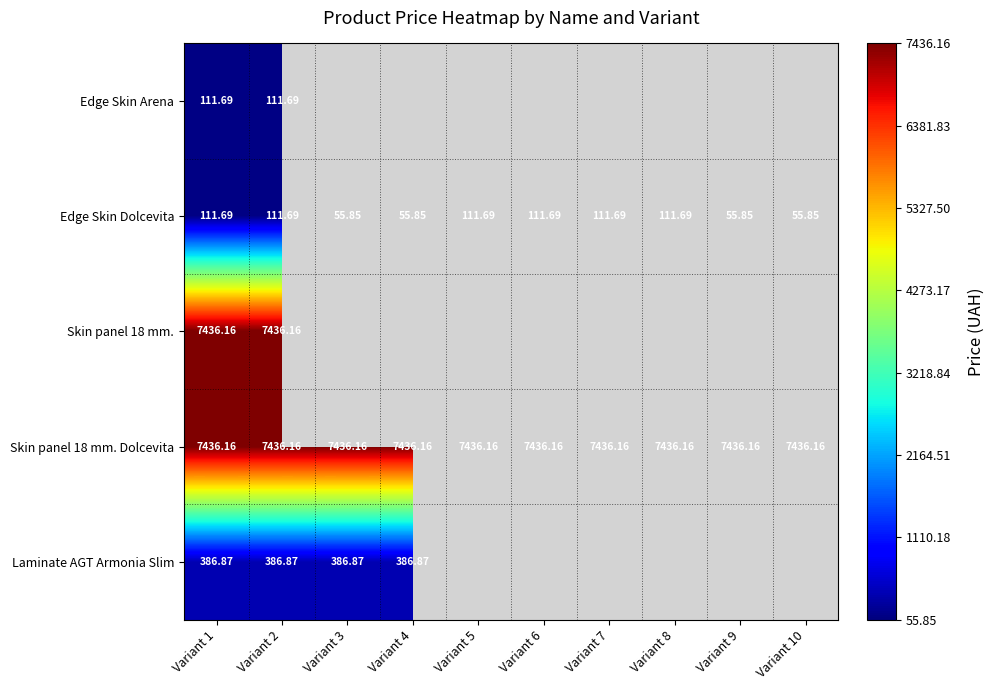

How many distinct data groups are displayed?

5